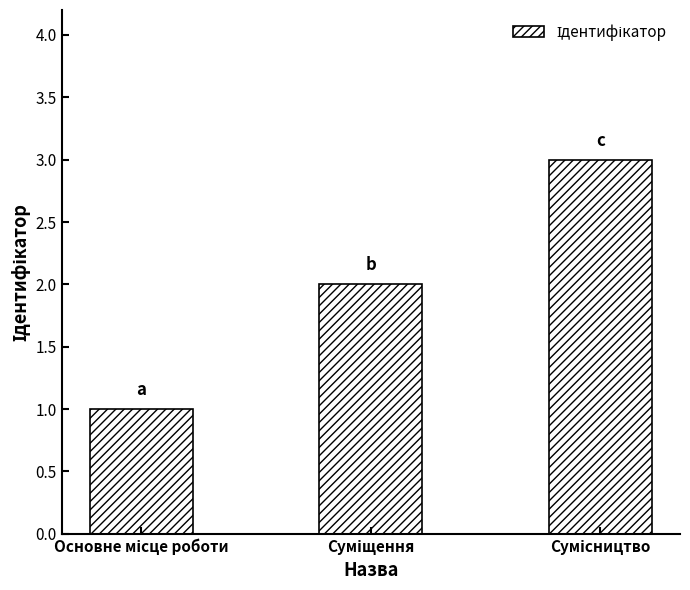

What is the greatest value displayed?

3